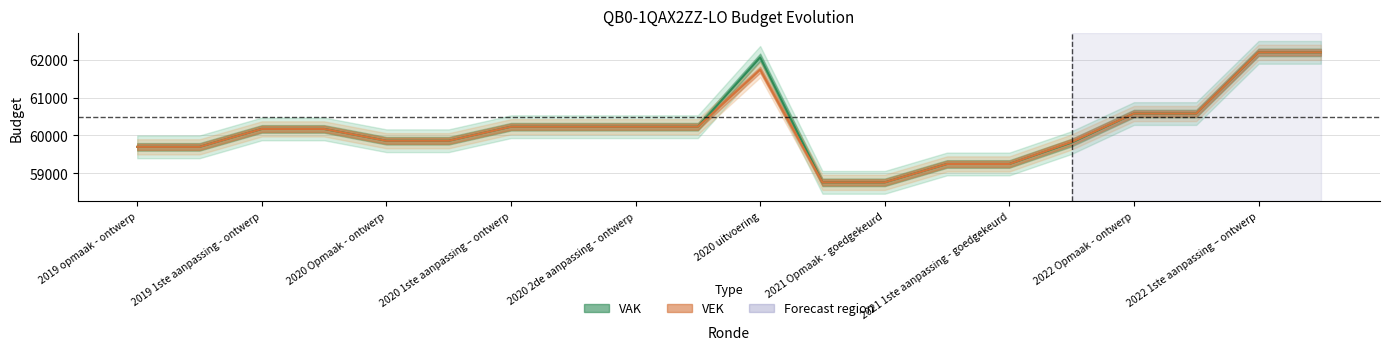

How many data points in VEK are less than 60172?

9